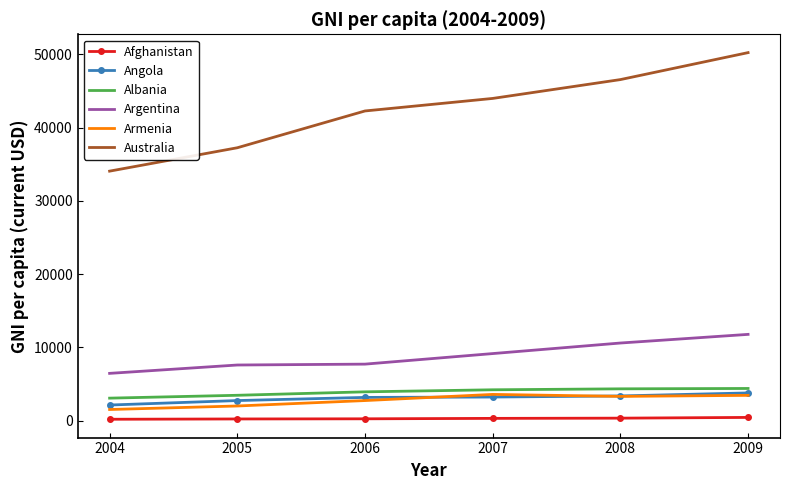

True or false: Albania and Afghanistan cross at least once.

False